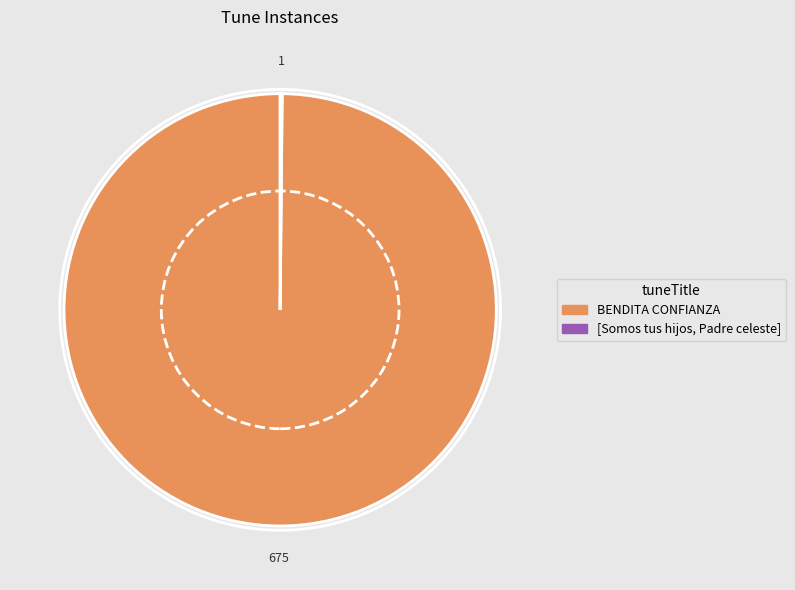

Which category has the biggest portion of the pie?

BENDITA CONFIANZA